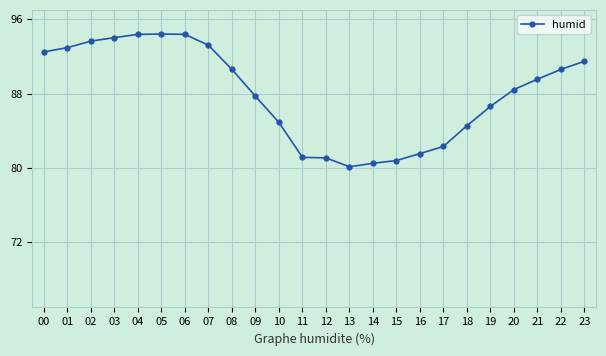

Reading right to left, list all the values displayed in this chart.

91.5	90.6	89.5	88.4	86.6	84.5	82.3	81.5	80.8	80.5	80.1	81.1	81.1	84.9	87.7	90.6	93.2	94.4	94.4	94.4	94.0	93.6	92.9	92.5